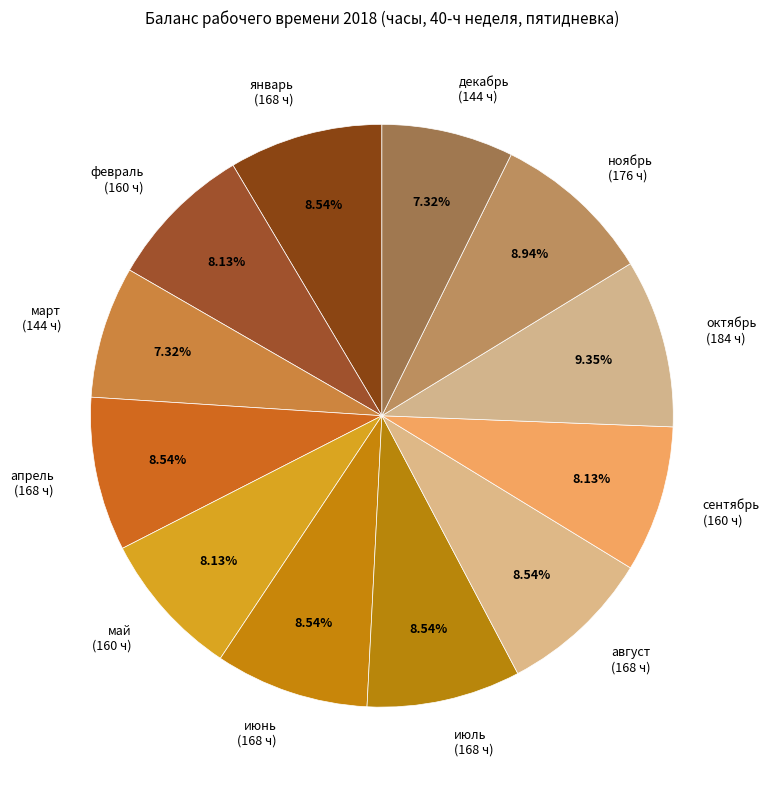

What is the ratio of the value at декабрь (144 ч) to the value at июнь (168 ч)?

0.9